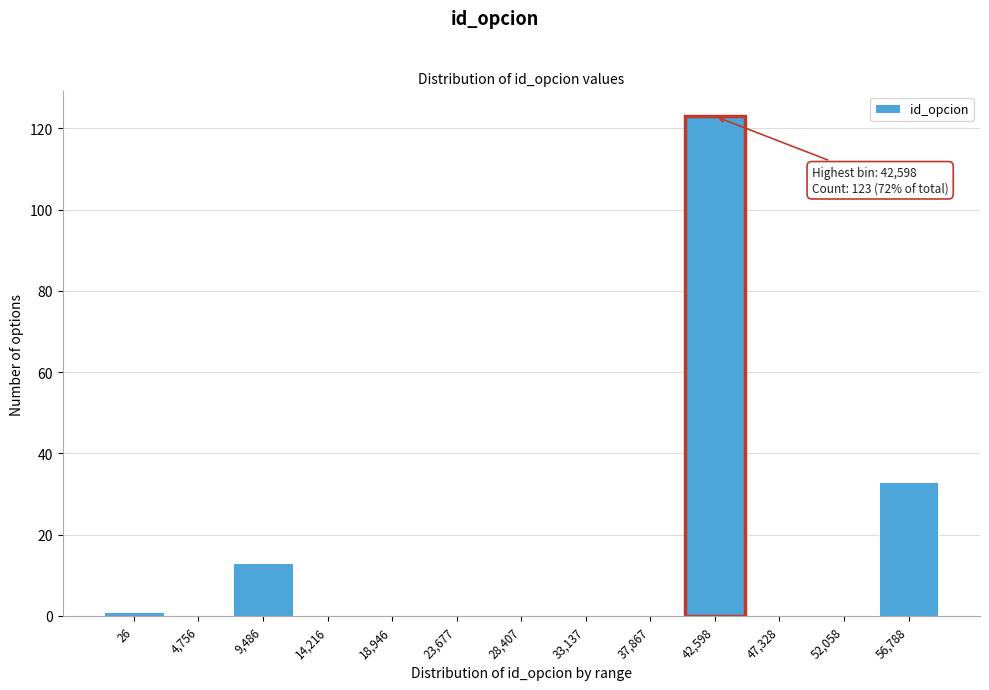

Reading right to left, transcribe all the data shown in this chart.

56,788=33	52,058=0	47,328=0	42,598=123	37,867=0	33,137=0	28,407=0	23,677=0	18,946=0	14,216=0	9,486=13	4,756=0	26=1